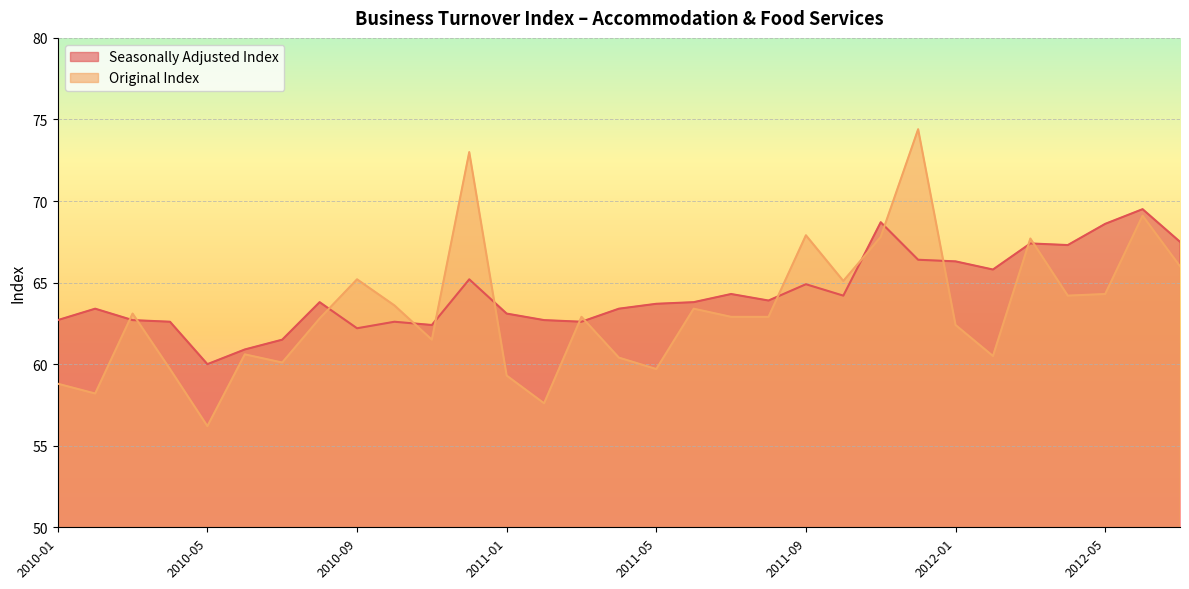

How many data points in Original Index are above 62?

19